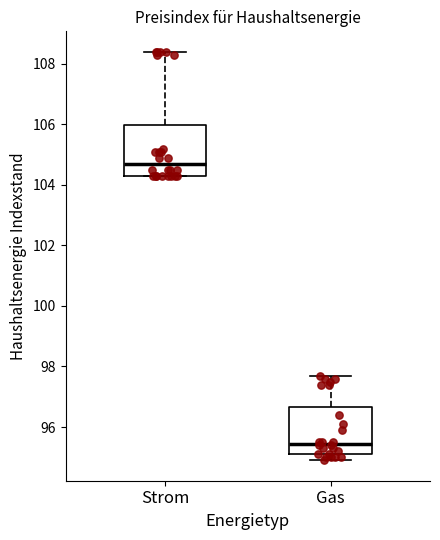

Where is the upper edge of the box for Strom on the y-axis? The values are not printed on the chart, so give them approximately, as read against the axis.

106.0